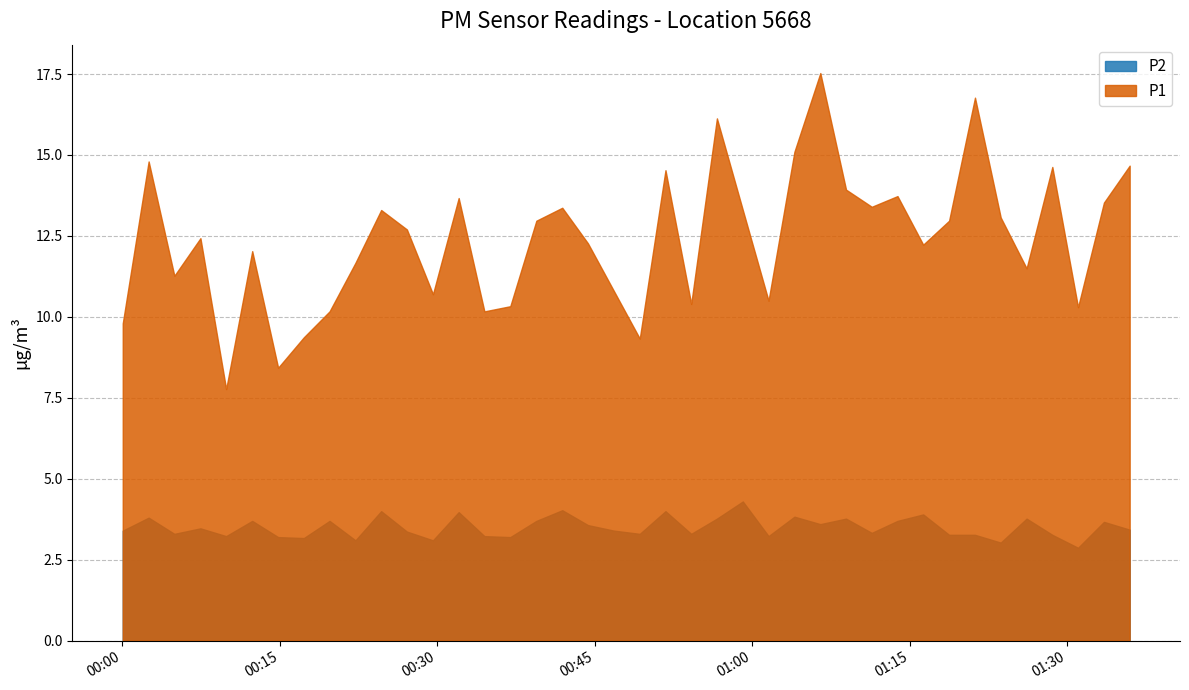

At how many categories does at least one series exceed 11?

27